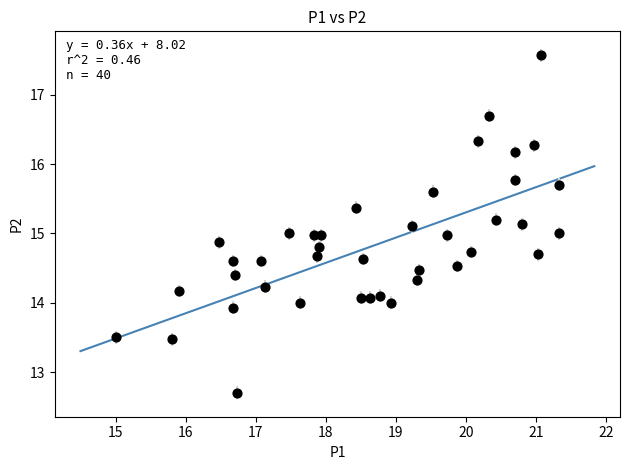

What is the range of X values (max minus min)?

6.3